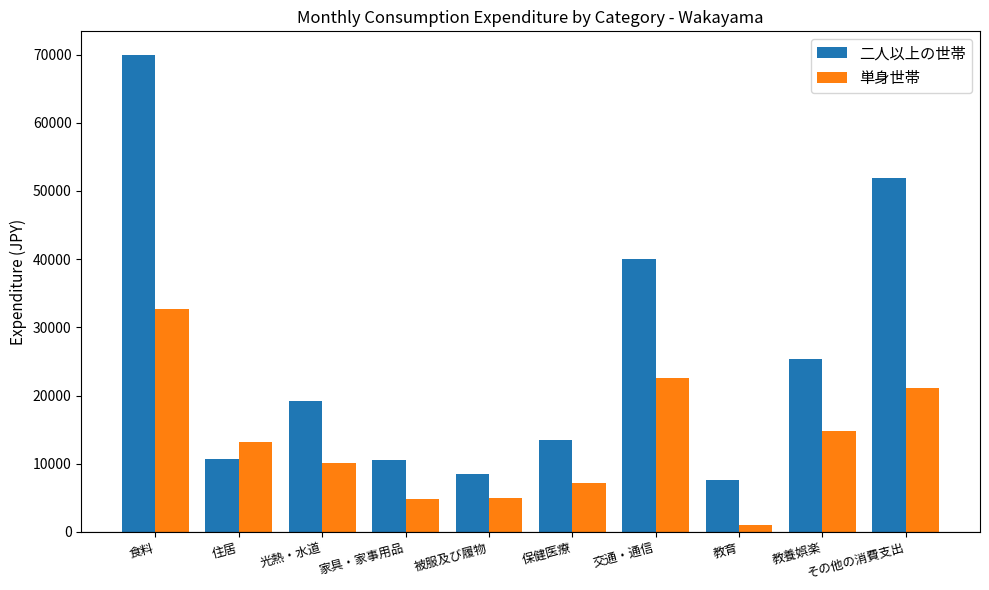

What are all the series names shown in the legend?

二人以上の世帯, 単身世帯